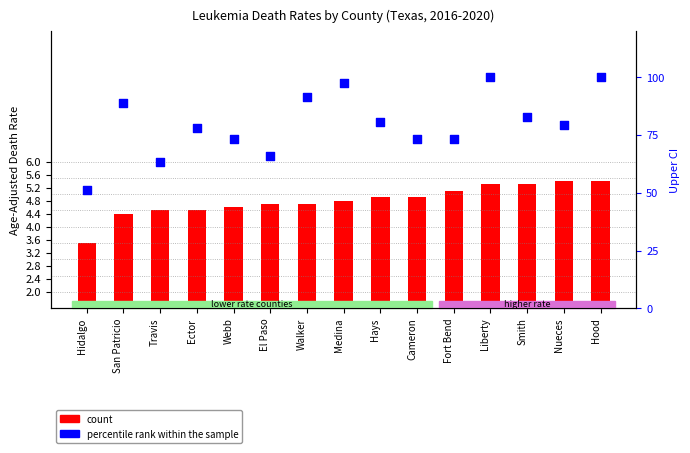

Is the value of count at Hays greater than the value of percentile rank within the sample at San Patricio?

No